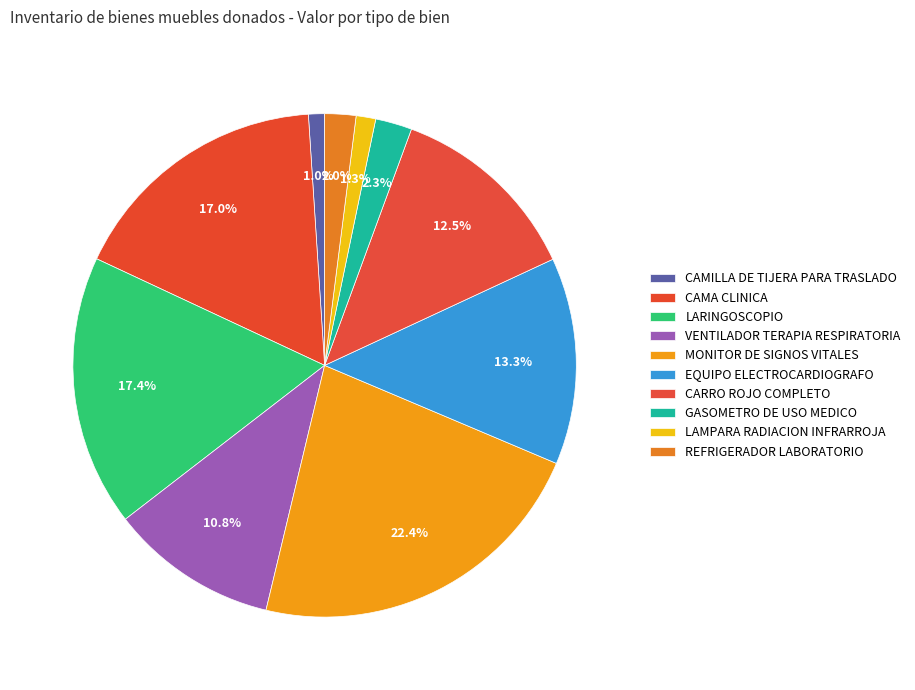

What percentage is the MONITOR DE SIGNOS VITALES slice, to the nearest percent?

22%